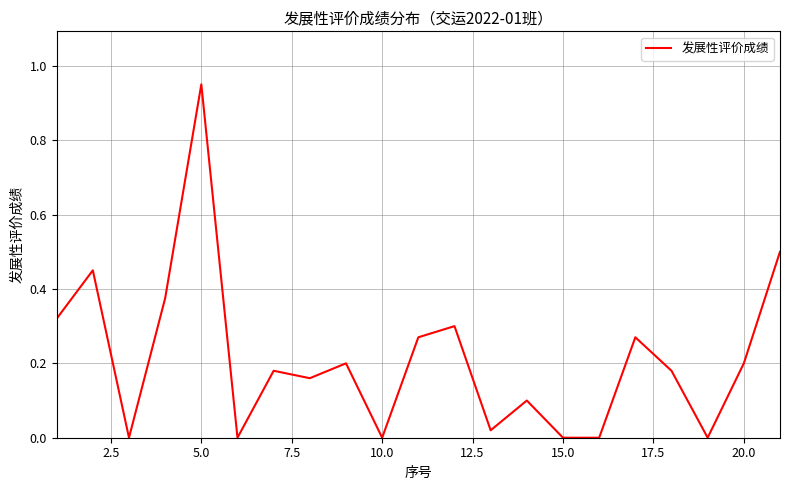

How many lines are shown in the chart?

1